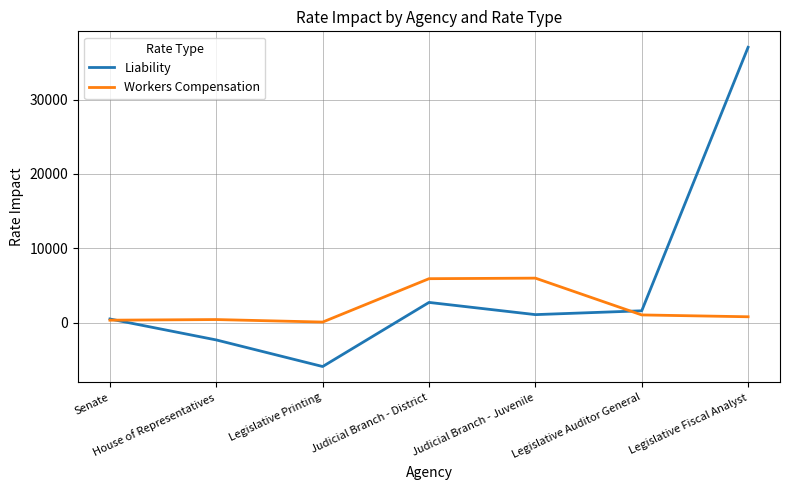

Rank the series at Legislative Fiscal Analyst from lowest to highest value.

Workers Compensation, Liability